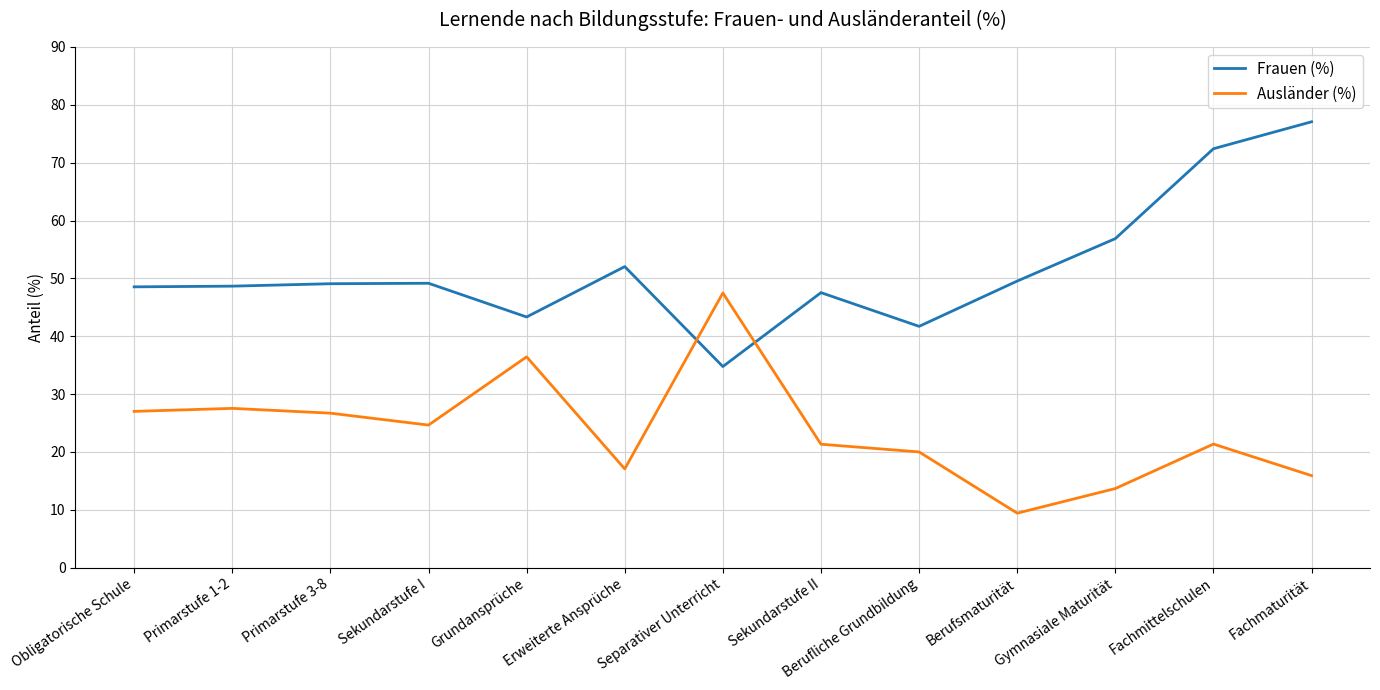

What is the difference between the highest and lowest values at Sekundarstufe I?

24.5